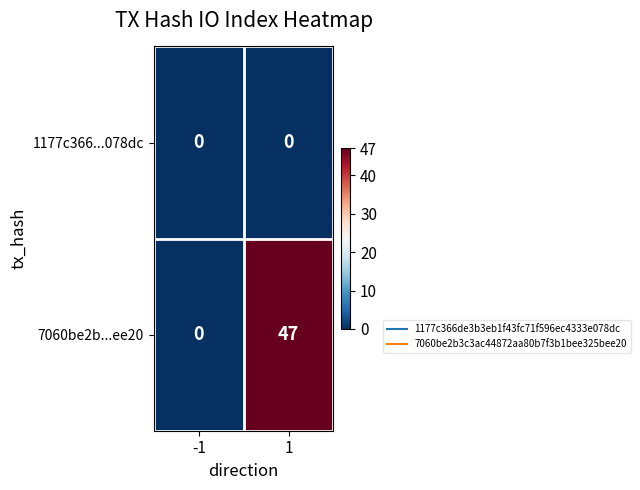

True or false: 1177c366...078dc has a value of 0 at 1.

True